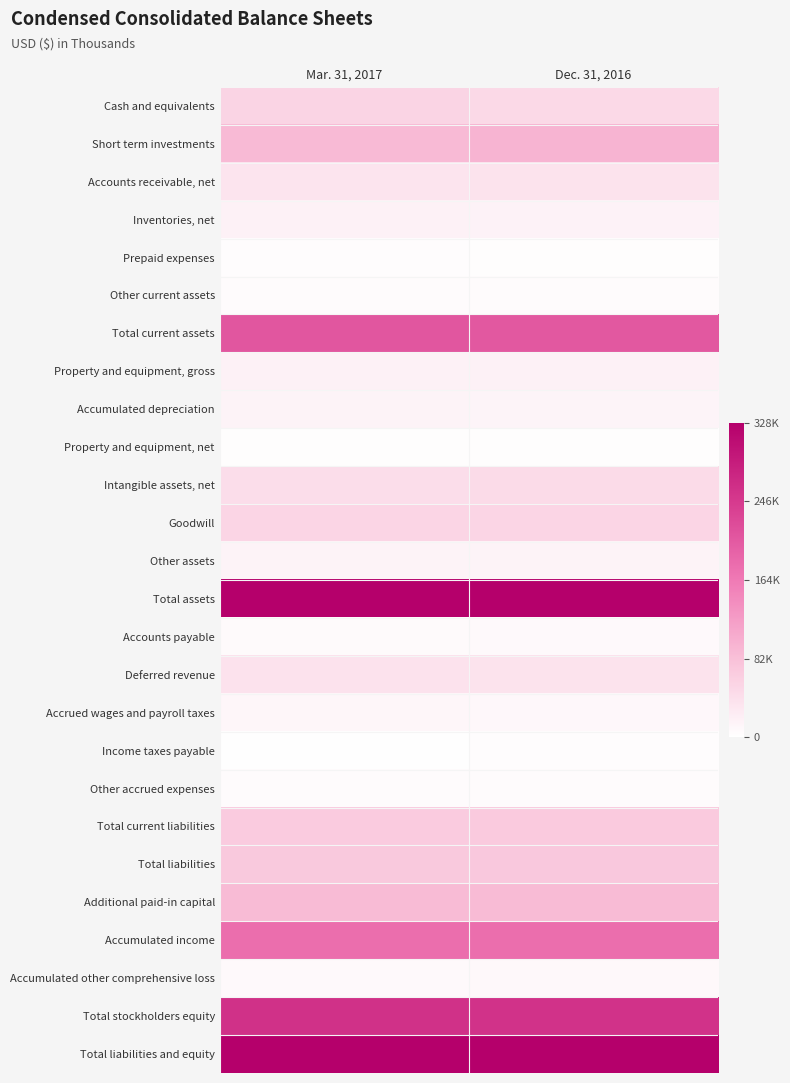

At how many categories does at least one series exceed 0?

2